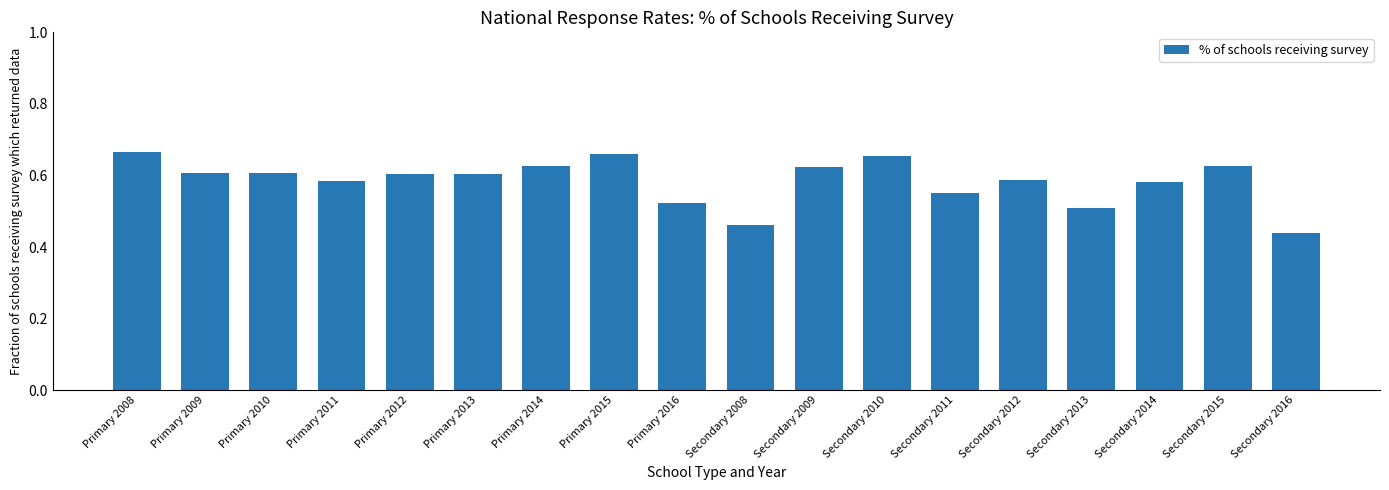

What is the sum of all values?

10.5